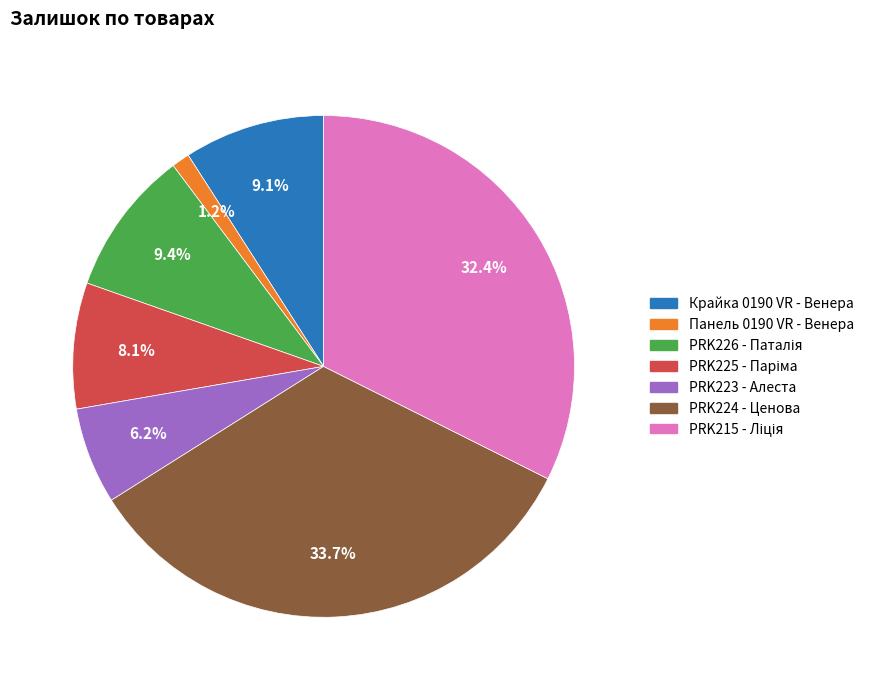

Is there any slice that represents more than half of the pie?

No